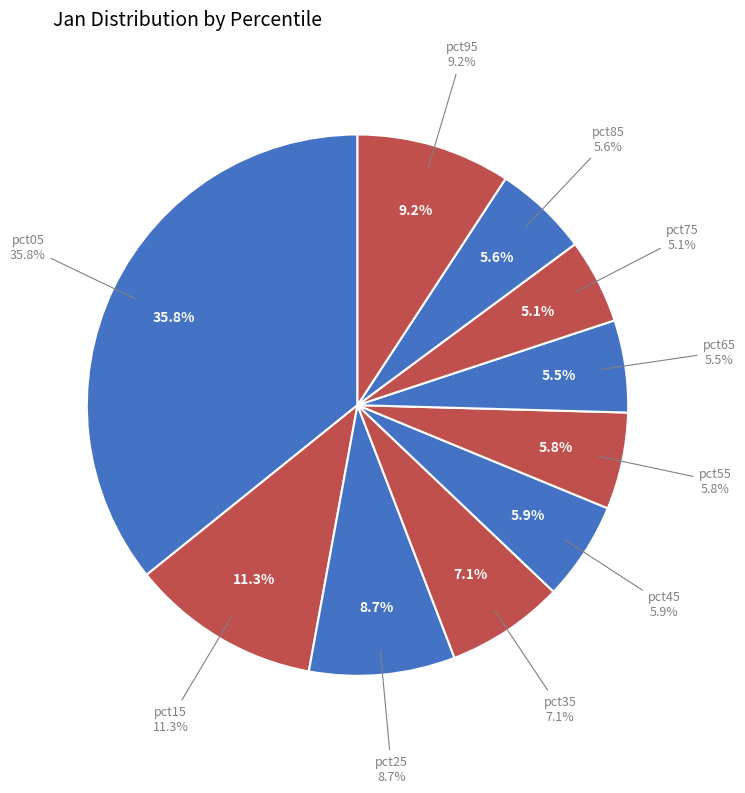

Do pct35 and pct85 together represent more than half of the pie?

No